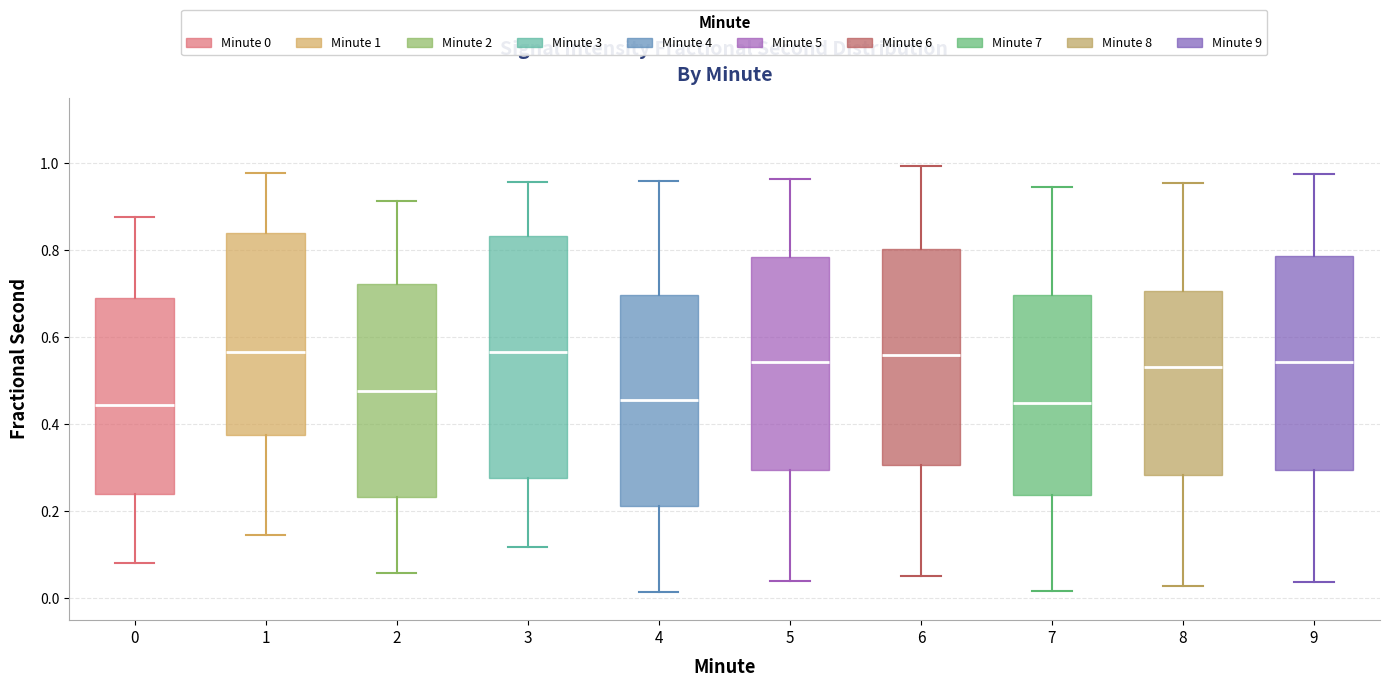

Which box is the tallest, from its lower edge to its upper edge?

3